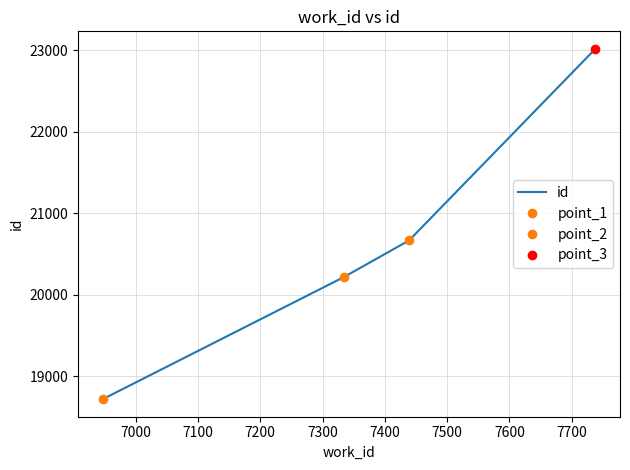

Does the chart have visible grid lines?

Yes